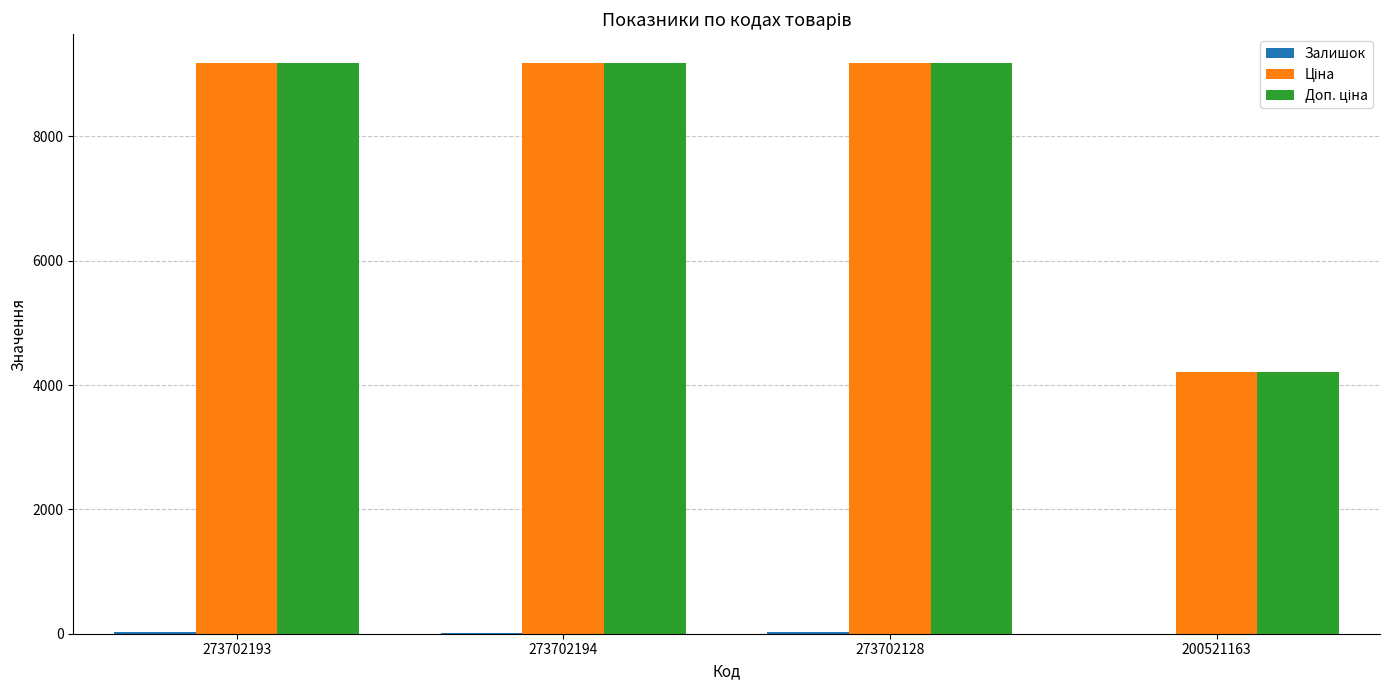

How many categories are shown in the chart?

4